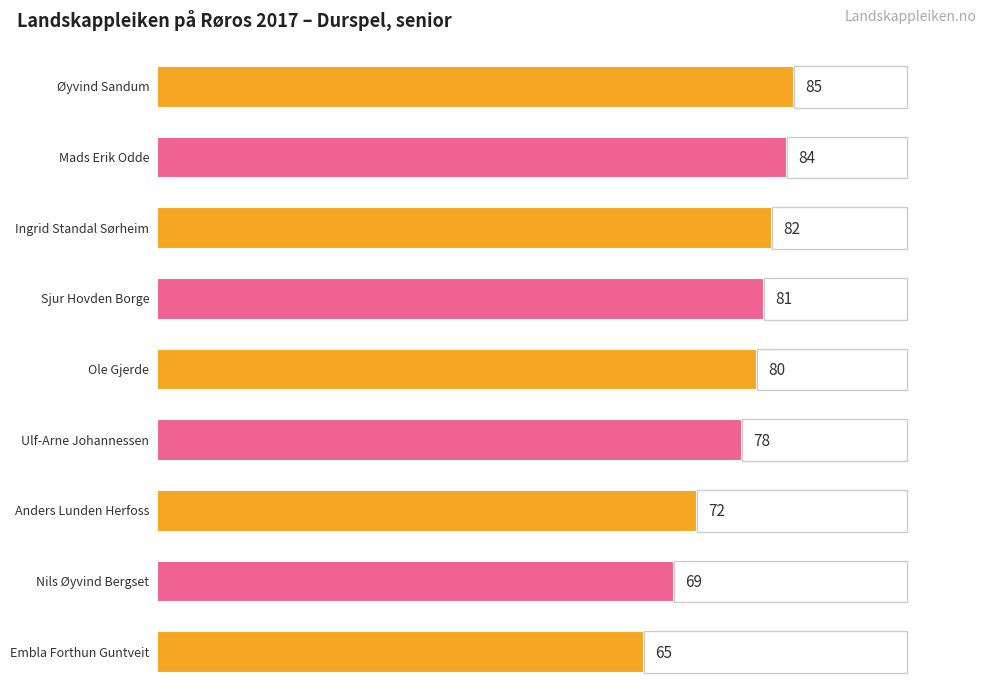

What is the difference between the POENG values at Nils Øyvind Bergset and Mads Erik Odde?

15